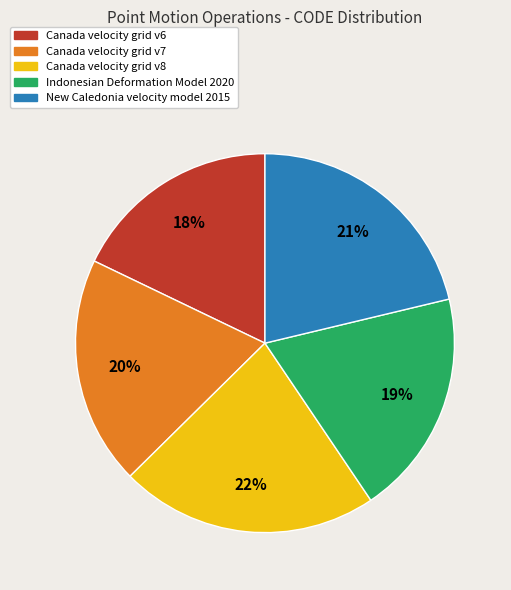

True or false: Indonesian Deformation Model 2020 accounts for 19% of the total.

True